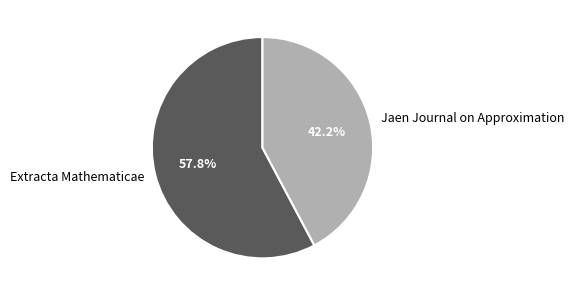

Rank the categories by value from lowest to highest.

Jaen Journal on Approximation, Extracta Mathematicae